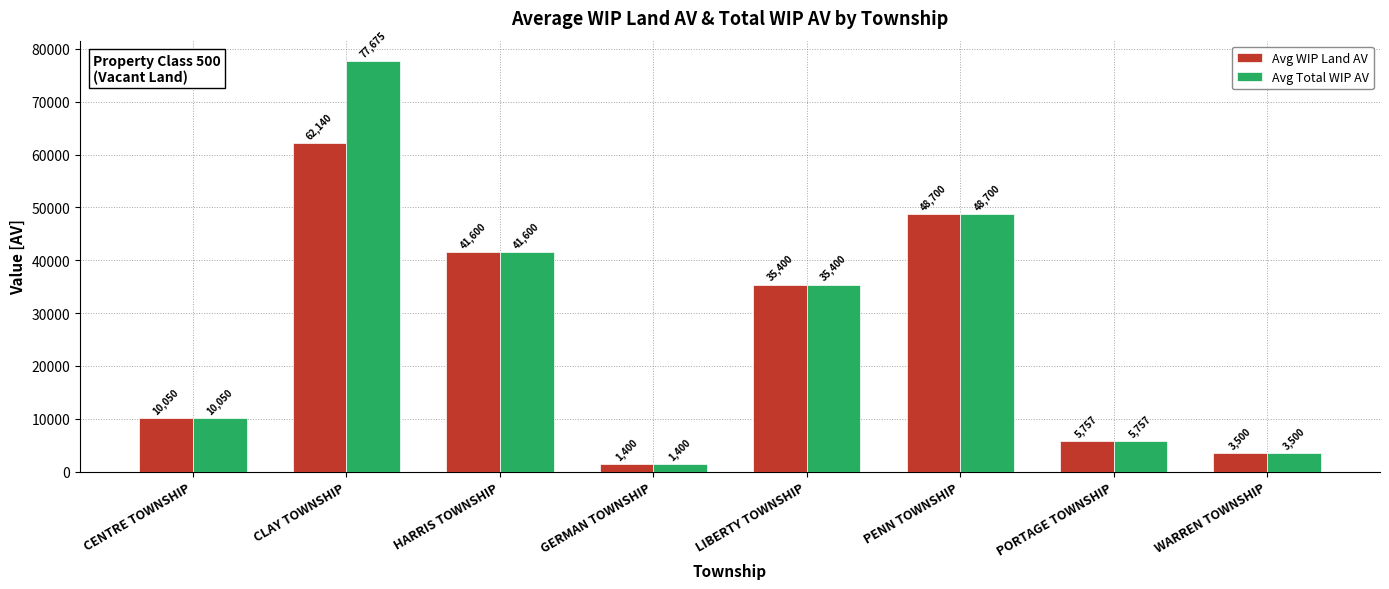

At which category is the sum across all series the highest?

CLAY TOWNSHIP